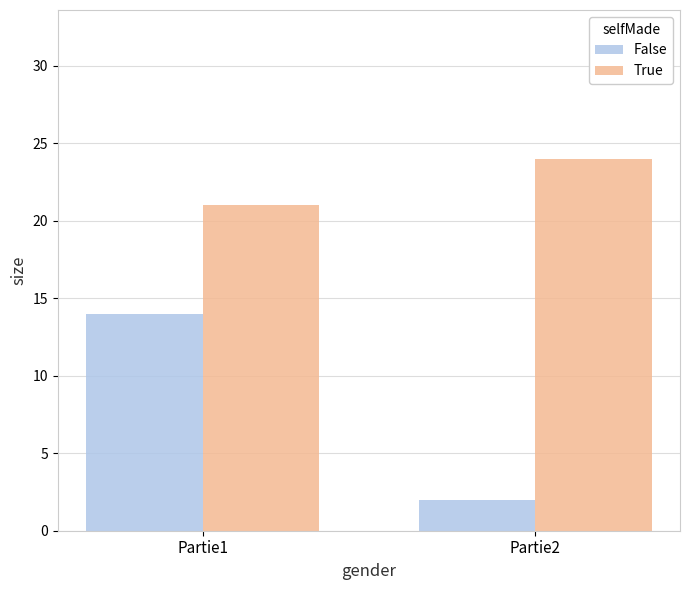

What is the difference between the highest and lowest values at Partie1?

7